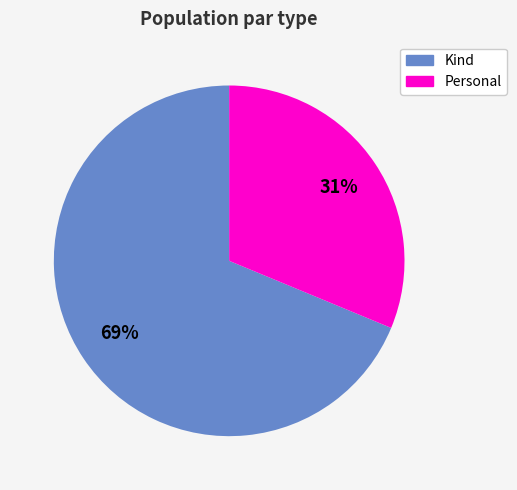

Rank the categories by value from highest to lowest.

Kind, Personal